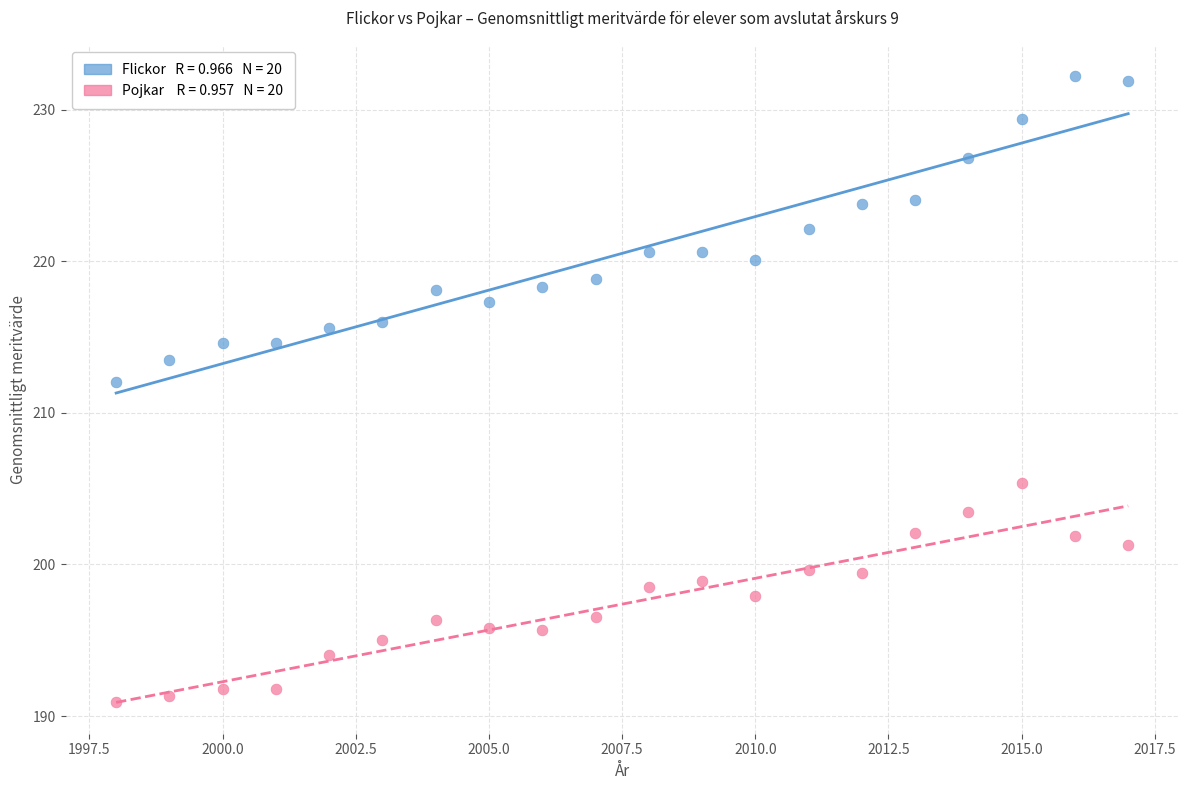

Across all data points, what is the range of Y values (max minus min)?

41.3